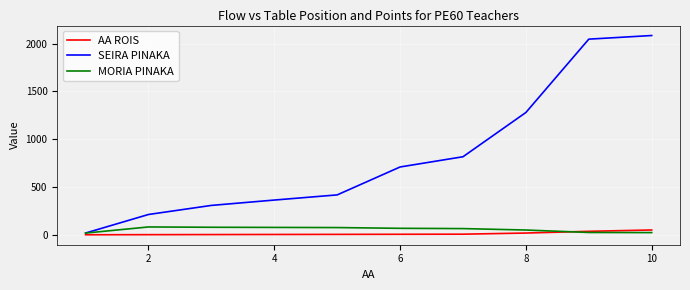

What is the sum of all SEIRA PINAKA values?

8261.0